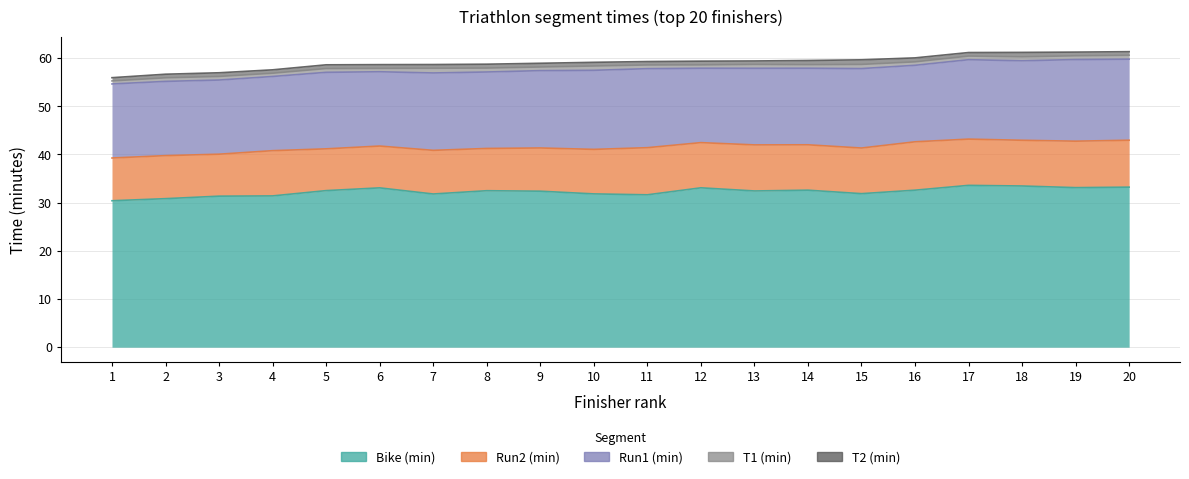

What value does the Run1 (min) series have at 14?

15.9